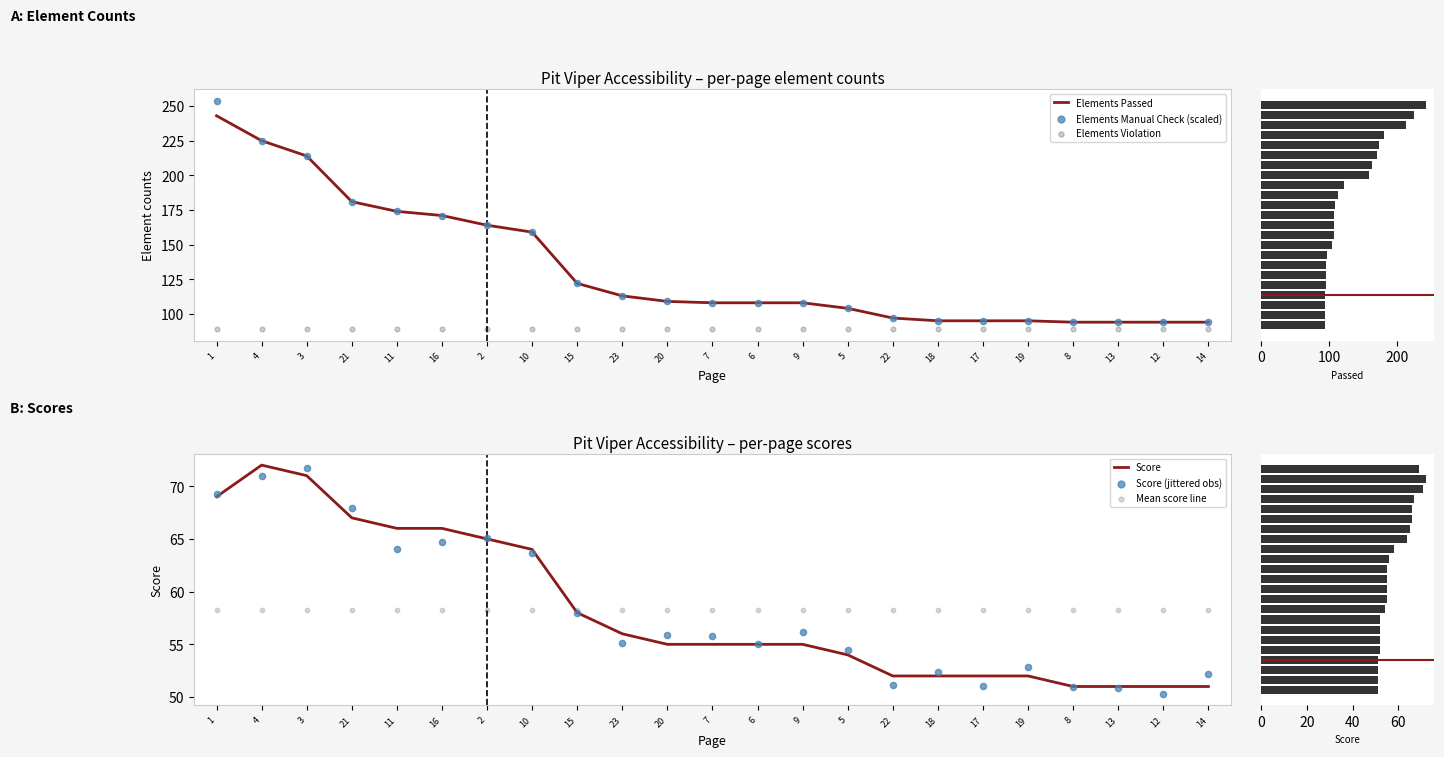

At how many categories does at least one series exceed 63?

23